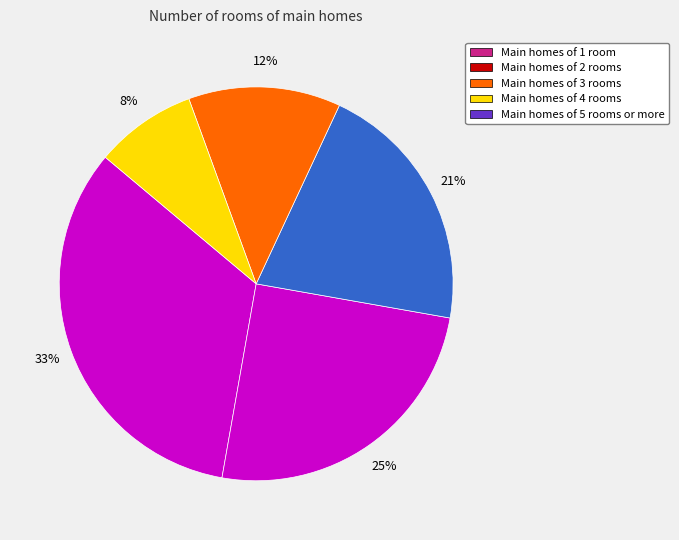

Which category has the biggest portion of the pie?

5